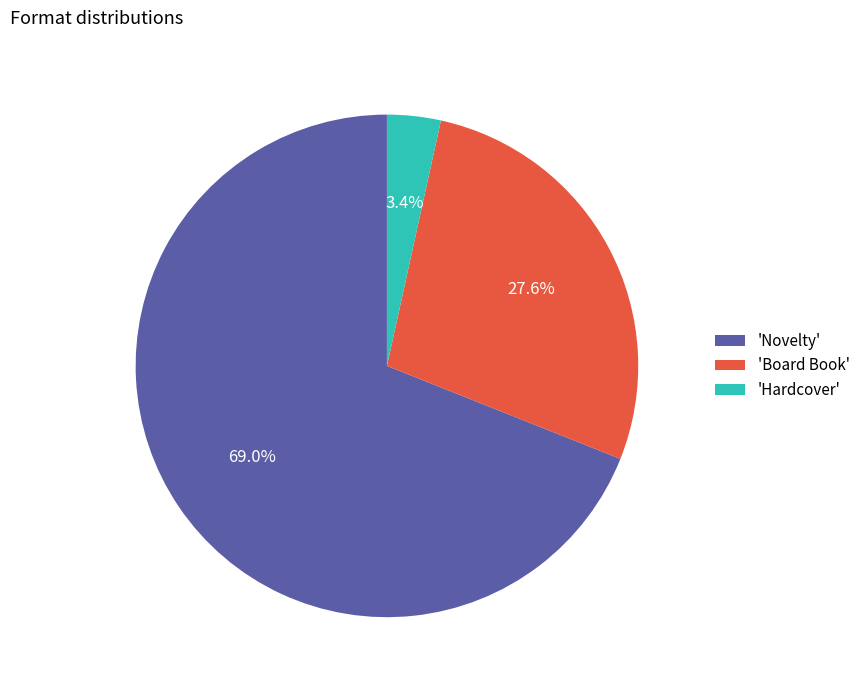

Rank the categories by value from highest to lowest.

'Novelty', 'Board Book', 'Hardcover'